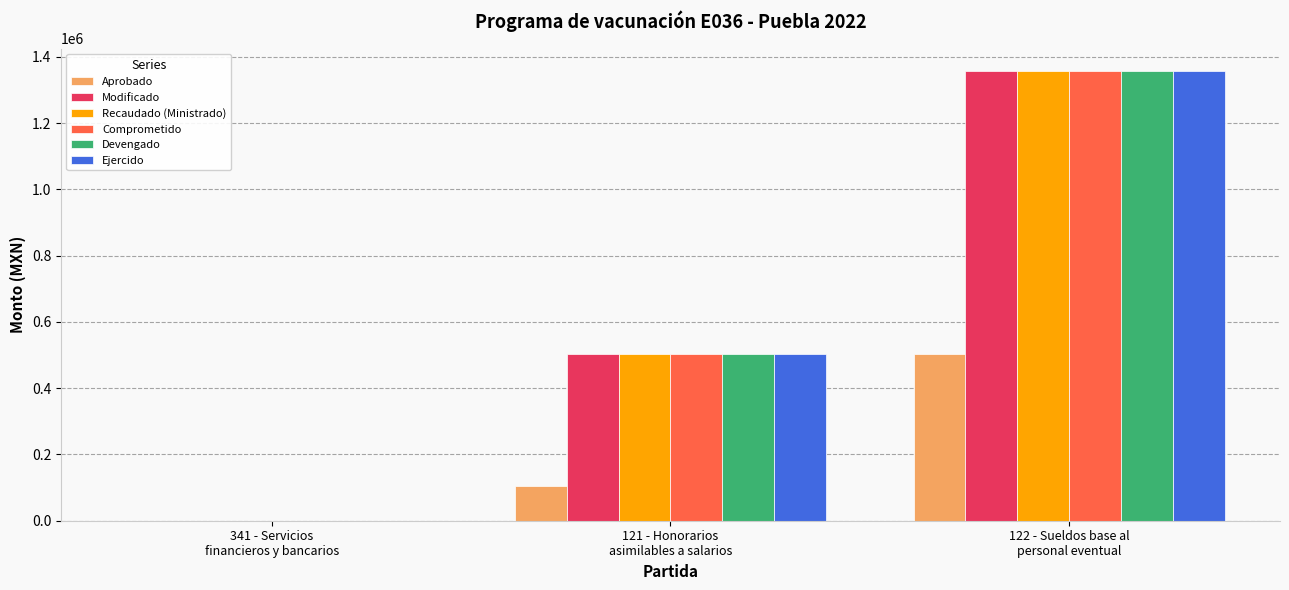

What is the sum of all Aprobado values?

607857